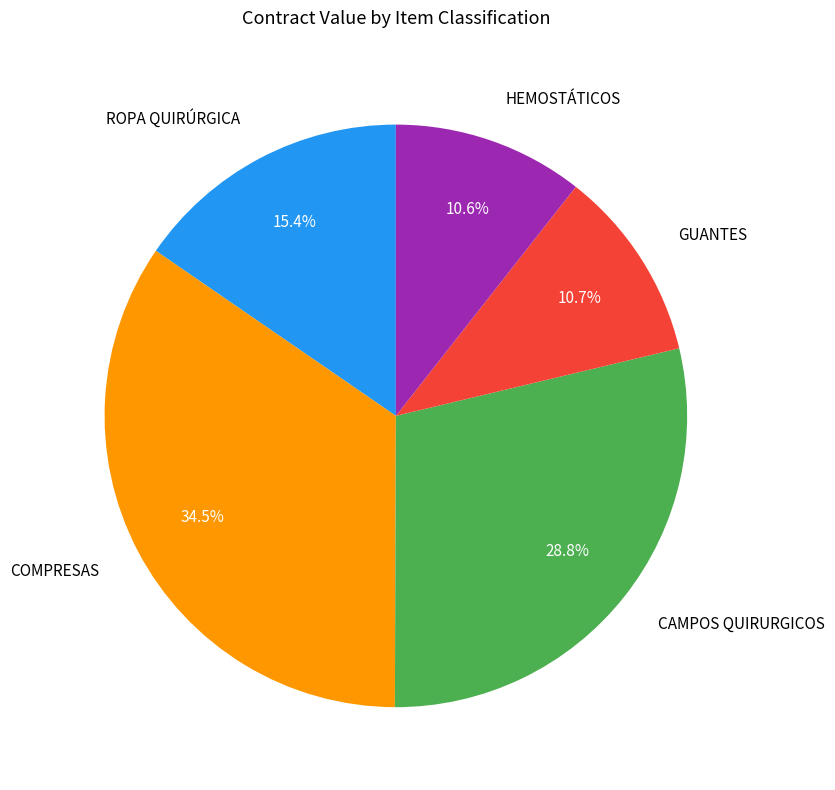

What percentage is NOT represented by ROPA QUIRÚRGICA?

84.6%